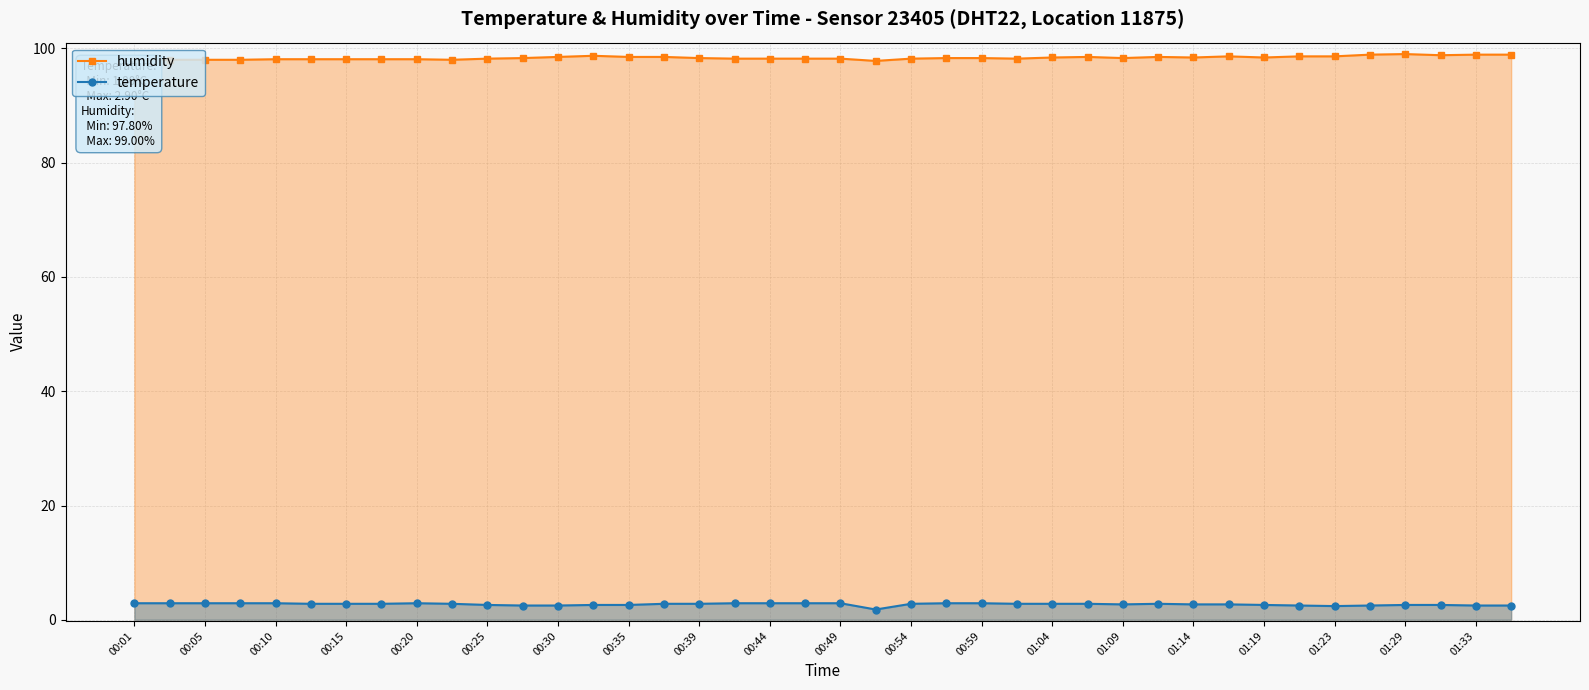

Reading left to right, transcribe all the data shown in this chart.

humidity: 98.0	98.0	98.0	98.0	98.1	98.1	98.1	98.1	98.1	98.0	98.2	98.3	98.5	98.7	98.5	98.5	98.3	98.2	98.2	98.2	98.2	97.8	98.2	98.3	98.3	98.2	98.4	98.5	98.3	98.5	98.4	98.6	98.4	98.6	98.6	98.9	99.0	98.8	98.9	98.9
temperature: 2.9	2.9	2.9	2.9	2.9	2.8	2.8	2.8	2.9	2.8	2.6	2.5	2.5	2.6	2.6	2.8	2.8	2.9	2.9	2.9	2.9	1.8	2.8	2.9	2.9	2.8	2.8	2.8	2.7	2.8	2.7	2.7	2.6	2.5	2.4	2.5	2.6	2.6	2.5	2.5